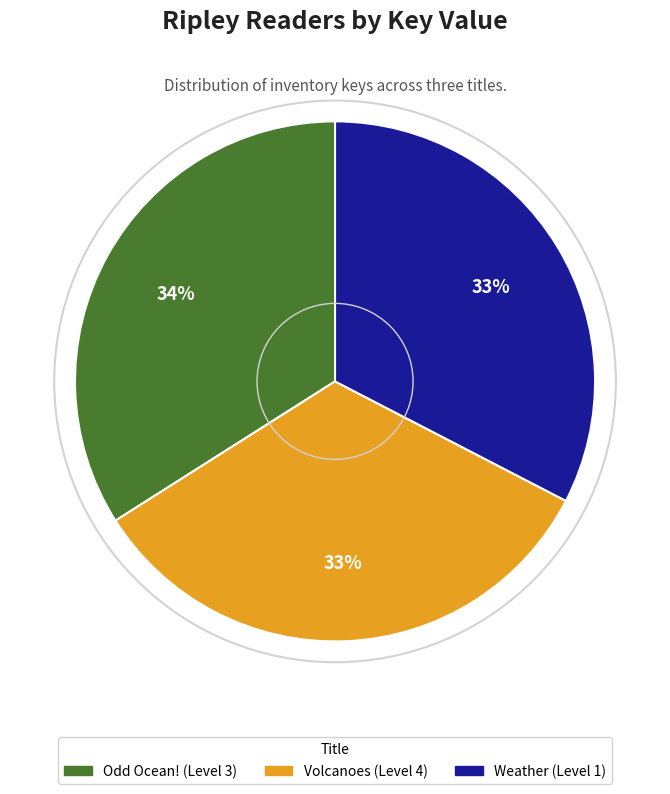

Is there a majority slice in this chart?

No